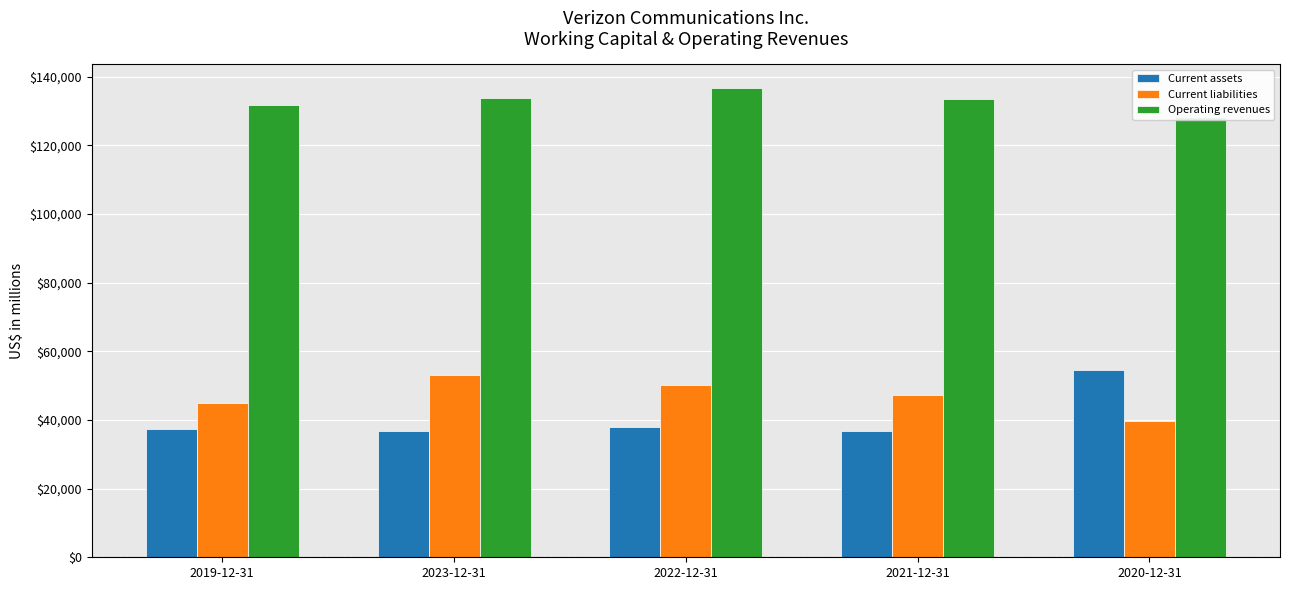

Where does the Current liabilities series first go above 47160?

2023-12-31